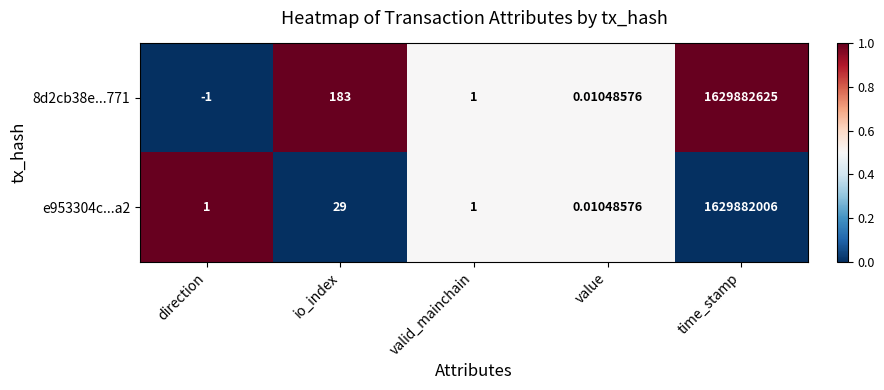

List the series in order of their overall mean, highest first.

8d2cb38e...771, e953304c...a2